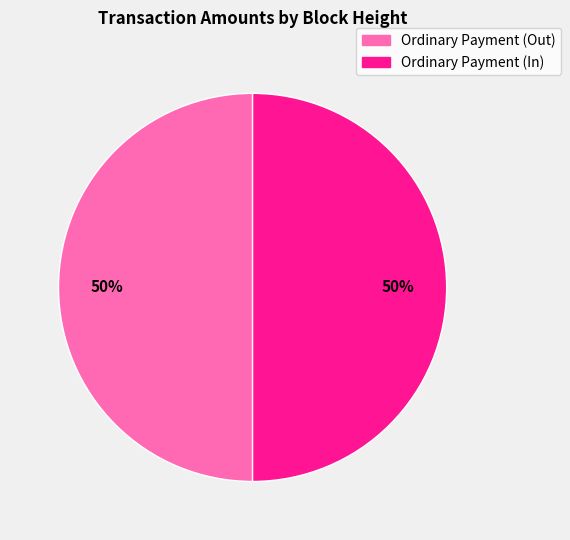

Is the sum of Ordinary Payment (Out) and Ordinary Payment (In) greater than half?

Yes